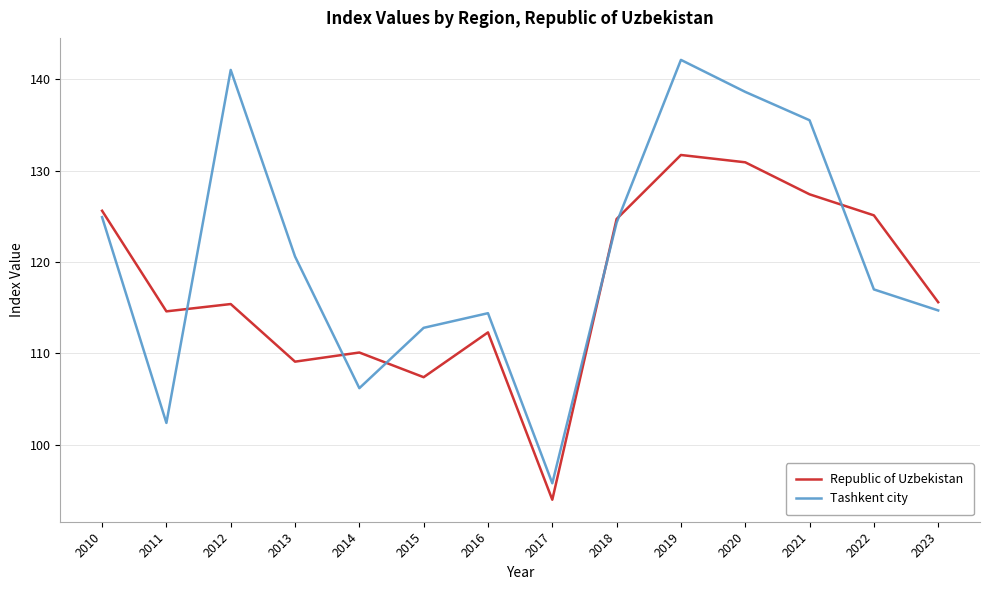

Between 2013 and 2014, which series saw the biggest shift?

Tashkent city